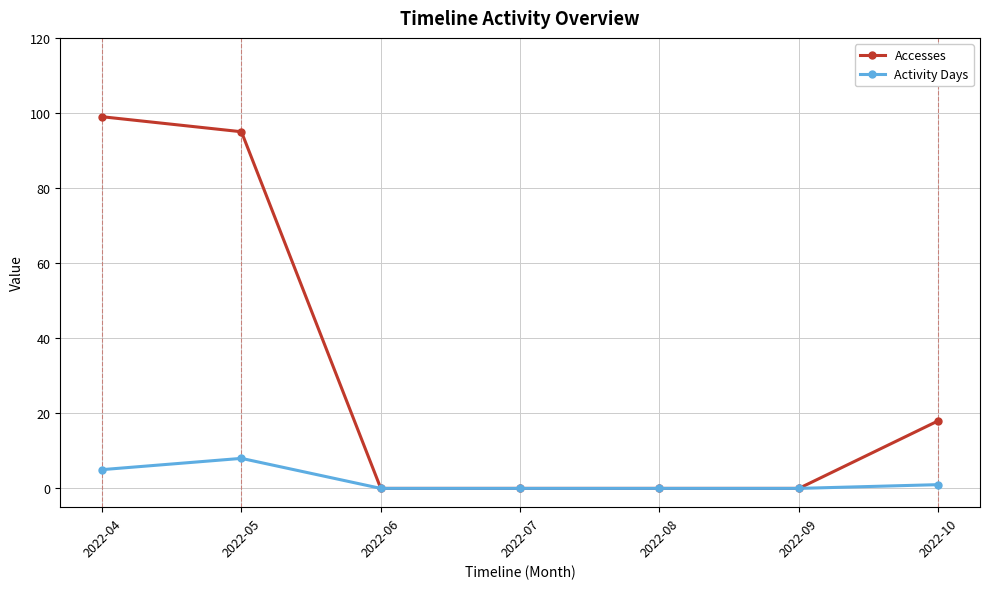

At 2022-04, list the series in order from largest to smallest.

Accesses, Activity Days